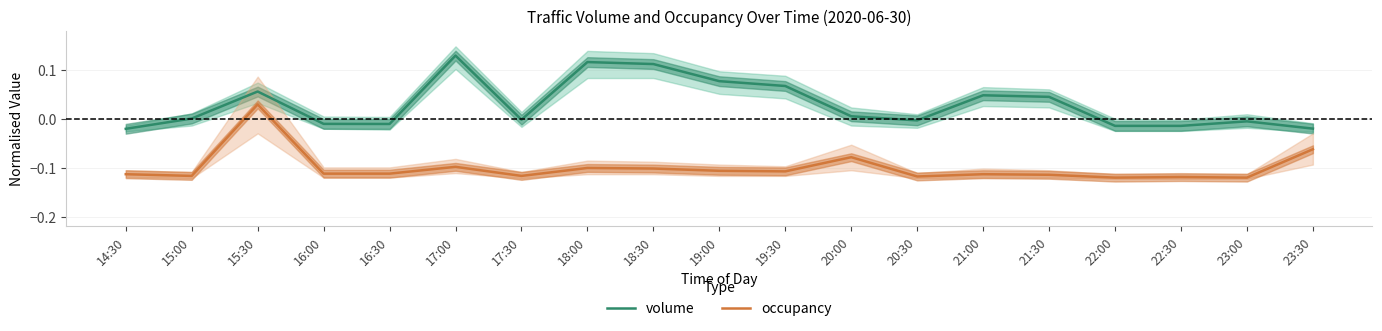

What position from the left is 14:30?

1